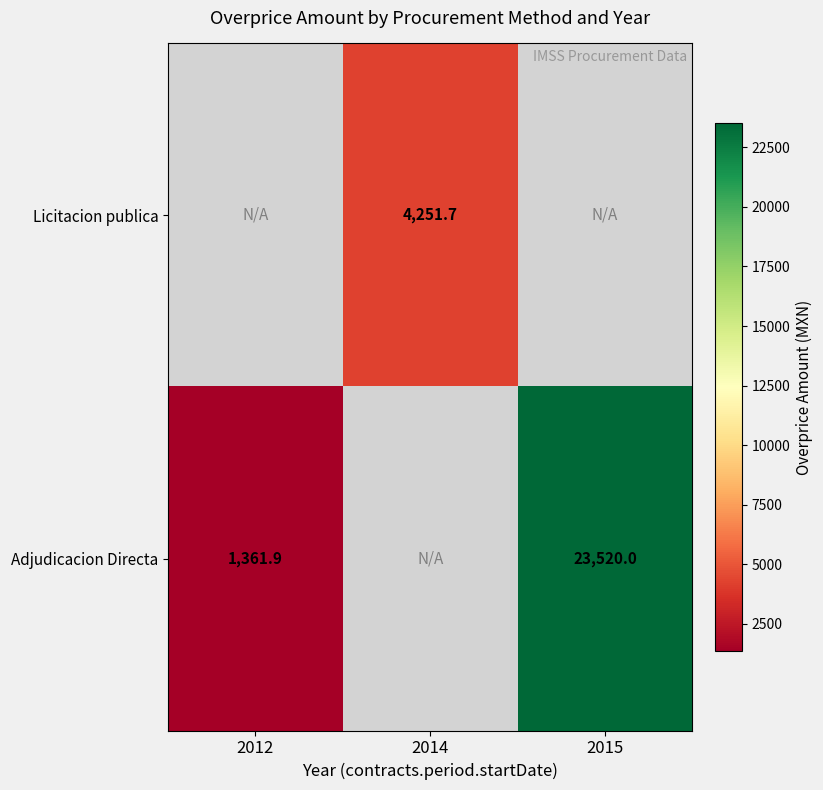

What is the approximate value of Licitacion publica at 2014?

4251.7